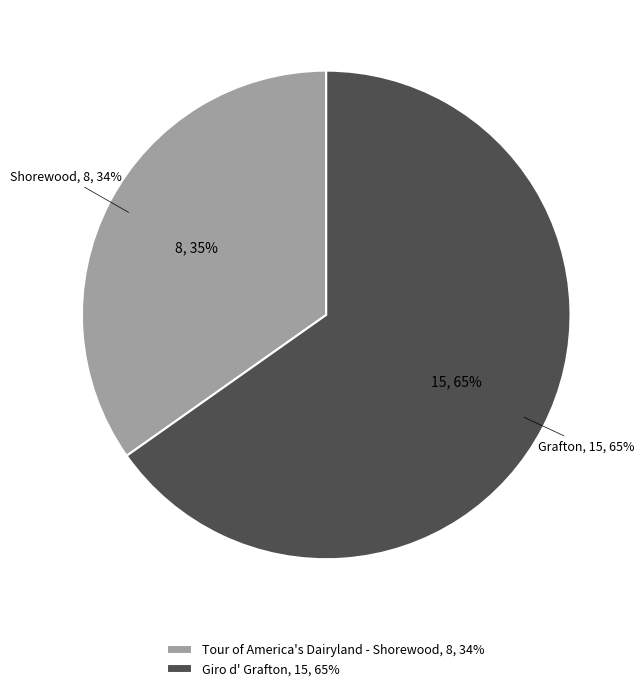

Between Giro d' Grafton and Tour of America's Dairyland - Shorewood, which is larger?

Giro d' Grafton